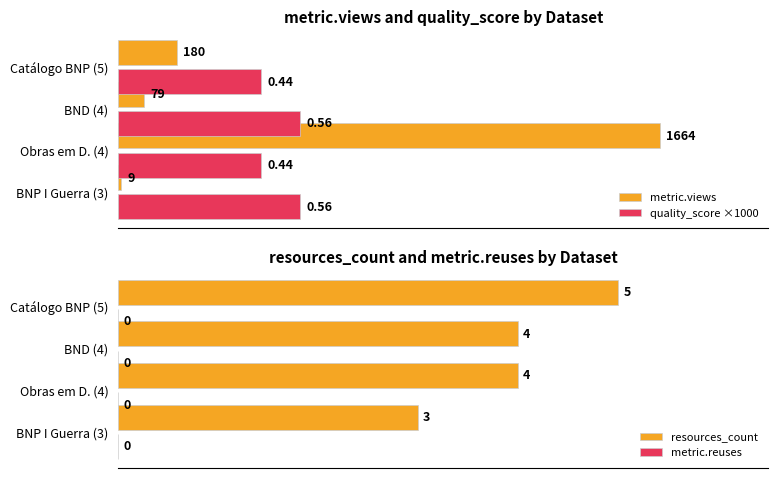

What is the sum of all resources_count values?

16